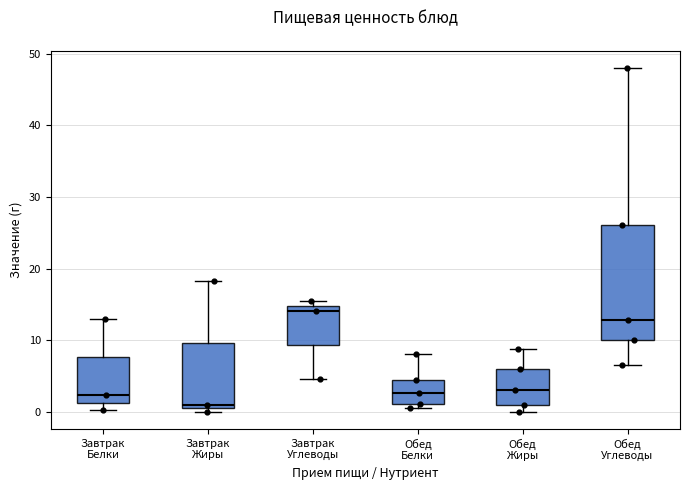

Reading left to right, transcribe this box plot: for each box, give where its median line is, the range the box spans, and where its two whiskers end, as read against the y-axis. The values are not printed on the chart, so give them approximately, as read against the axis.

Завтрак Белки: median 2, box 1 to 8, whiskers 0 to 13
Завтрак Жиры: median 1, box 0 to 10, whiskers 0 (just below the box's lower edge) to 18
Завтрак Углеводы: median 14, box 9 to 15, whiskers 5 to 15 (just above the box's upper edge)
Обед Белки: median 3, box 1 to 4, whiskers 1 (just below the box's lower edge) to 8
Обед Жиры: median 3, box 1 to 6, whiskers 0 to 9
Обед Углеводы: median 13, box 10 to 26, whiskers 7 to 48